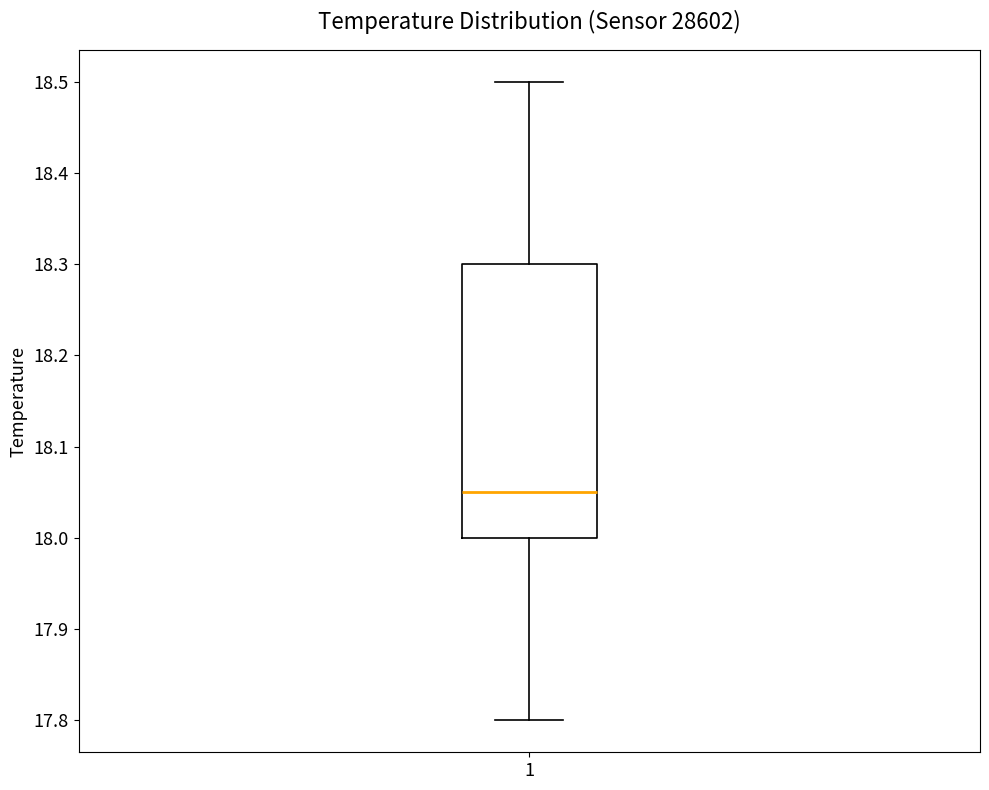

Transcribe this box plot: give where the median line is, the range the box spans, and where the two whiskers end, as read against the y-axis. The values are not printed on the chart, so give them approximately, as read against the axis.

median 18.05, box 18.00 to 18.30, whiskers 17.80 to 18.50